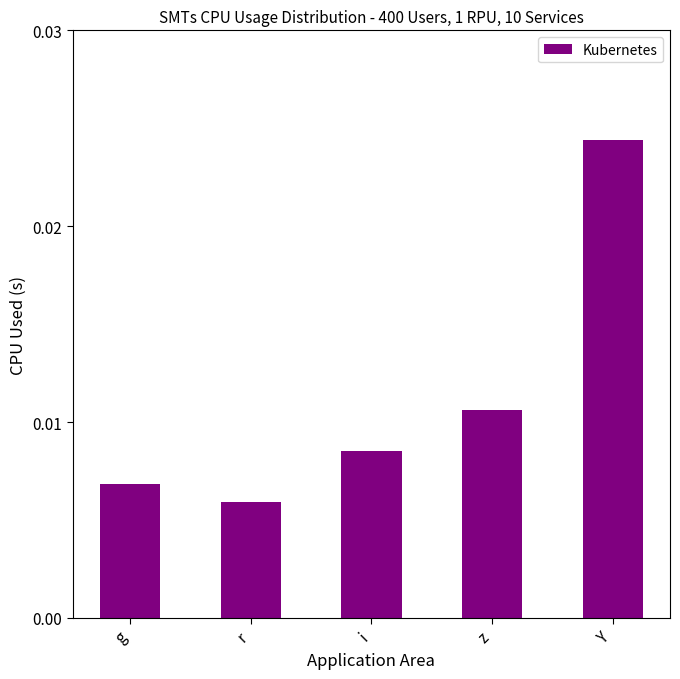

Where is the data nearest to the value 0?

r